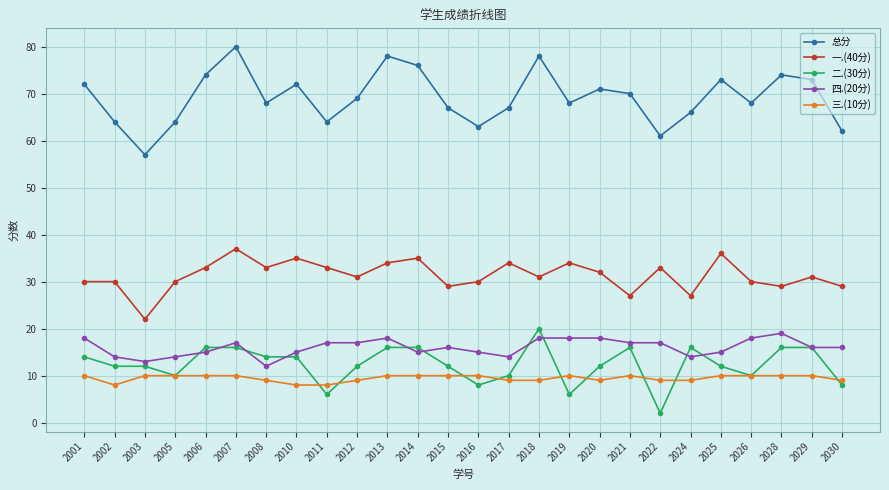

Reading left to right, transcribe all the data shown in this chart.

总分: 72	64	57	64	74	80	68	72	64	69	78	76	67	63	67	78	68	71	70	61	66	73	68	74	73	62
一.(40分): 30	30	22	30	33	37	33	35	33	31	34	35	29	30	34	31	34	32	27	33	27	36	30	29	31	29
二.(30分): 14	12	12	10	16	16	14	14	6	12	16	16	12	8	10	20	6	12	16	2	16	12	10	16	16	8
四.(20分): 18	14	13	14	15	17	12	15	17	17	18	15	16	15	14	18	18	18	17	17	14	15	18	19	16	16
三.(10分): 10	8	10	10	10	10	9	8	8	9	10	10	10	10	9	9	10	9	10	9	9	10	10	10	10	9